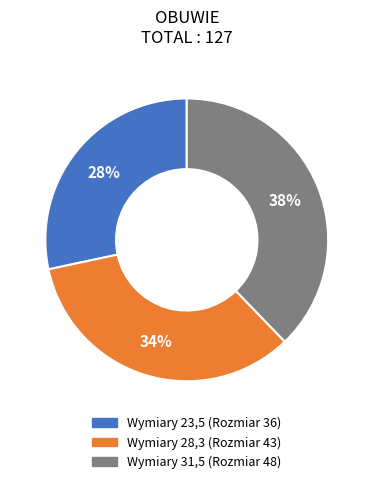

How many segments does this pie chart have?

3